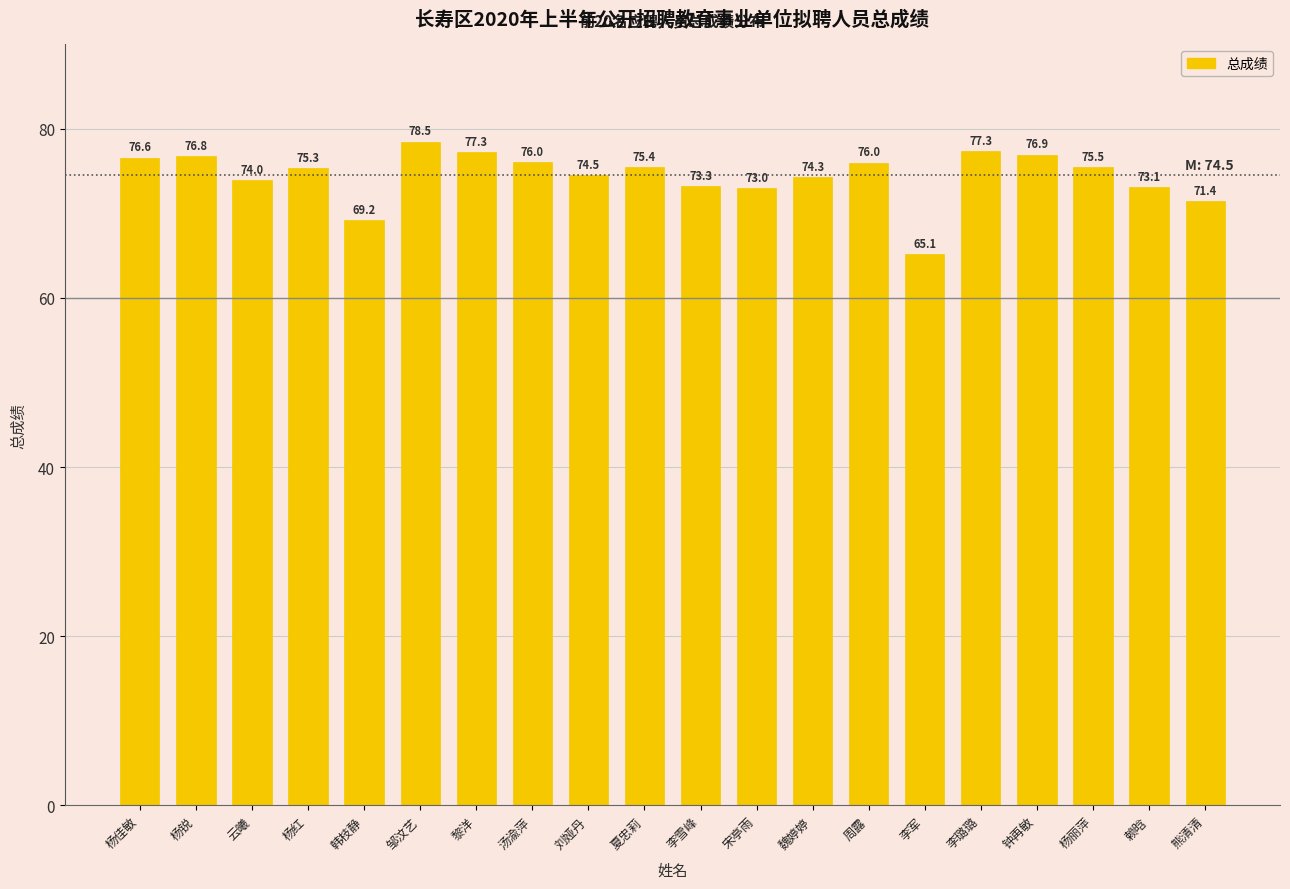

The chart shows a value of 119.2 at 黎洋. True or false?

False